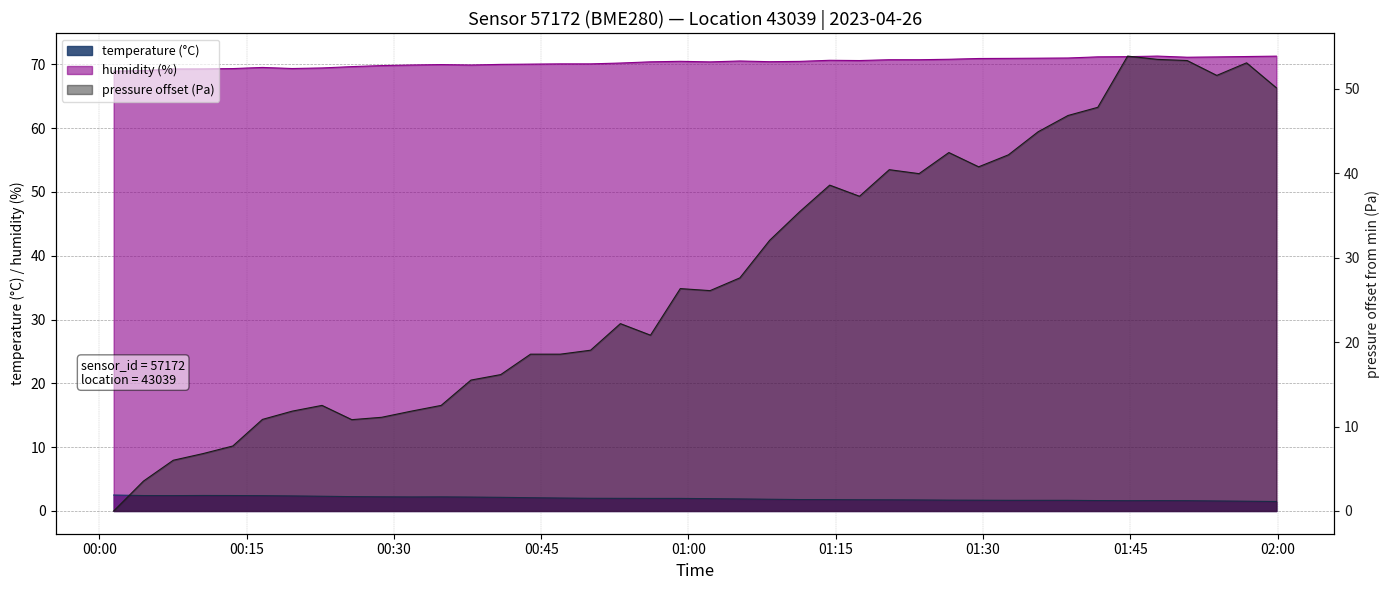

At which category does temperature reach its first local valley?

00:07